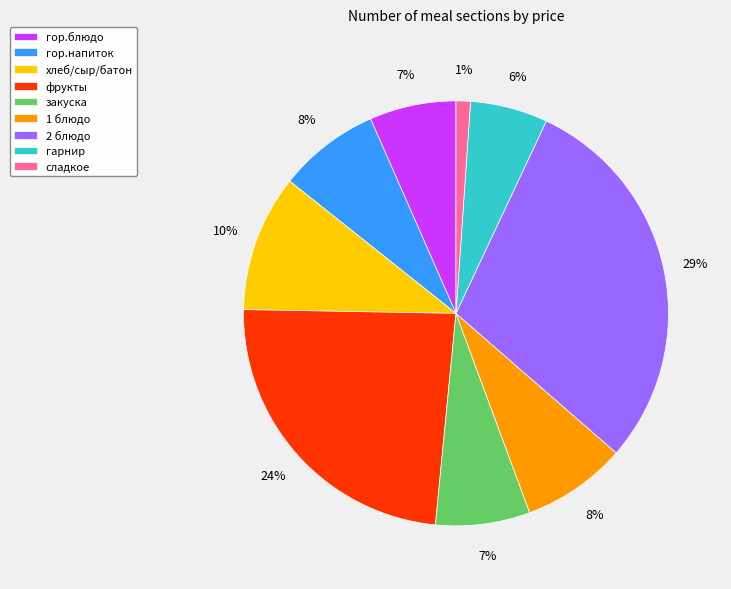

Which has a higher value, фрукты or 1 блюдо?

фрукты